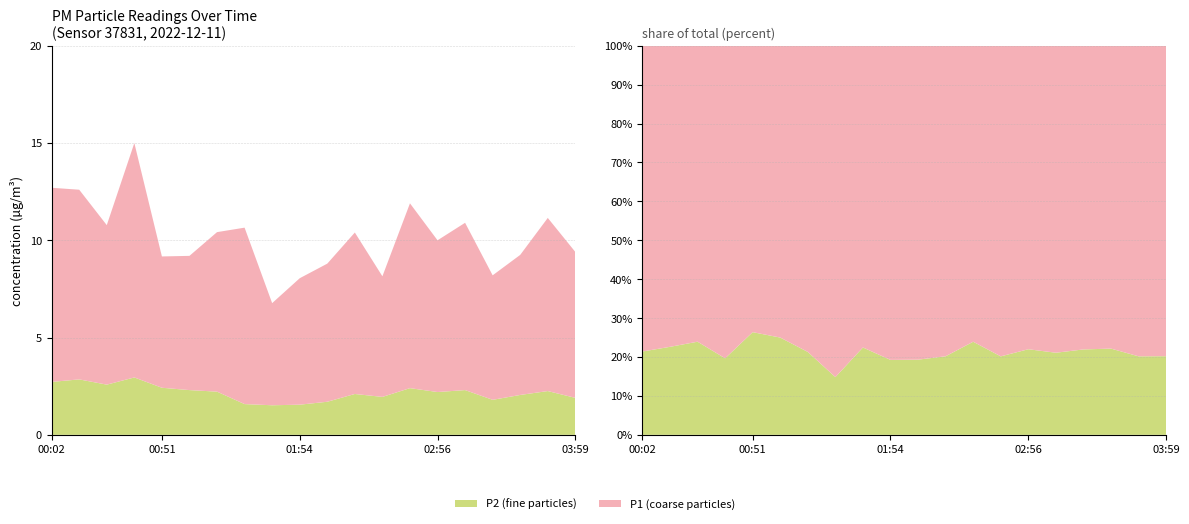

Reading right to left, list all the values displayed in this chart.

P1: 03:59=7.5	03:46=8.9	03:34=7.2	03:21=6.4	03:09=8.6	02:56=7.8	02:44=9.5	02:31=6.2	02:19=8.3	02:06=7.1	01:54=6.5	01:41=5.2	01:28=9.1	01:16=8.2	01:03=6.9	00:51=6.8	00:39=12.1	00:26=8.2	00:14=9.8	00:02=10.0
P2: 03:59=1.9	03:46=2.2	03:34=2.0	03:21=1.8	03:09=2.3	02:56=2.2	02:44=2.4	02:31=1.9	02:19=2.1	02:06=1.7	01:54=1.6	01:41=1.5	01:28=1.6	01:16=2.2	01:03=2.3	00:51=2.4	00:39=3.0	00:26=2.6	00:14=2.9	00:02=2.7